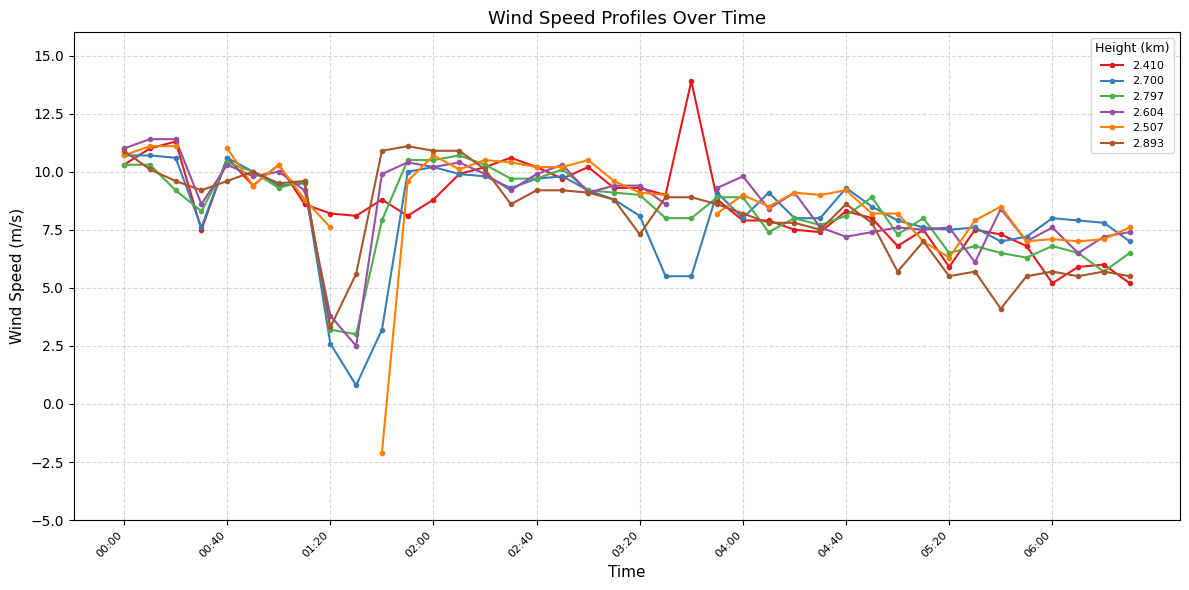

What is the average value of the 2.893 series?

8.1